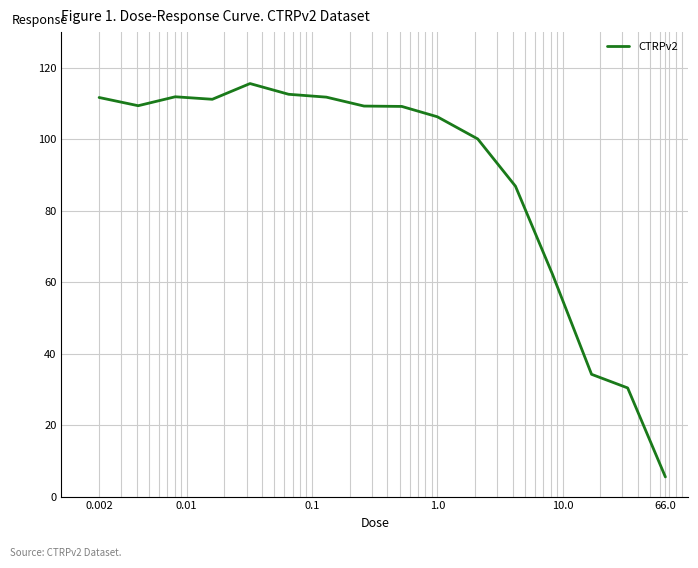

What is the maximum value shown in the chart?

115.6